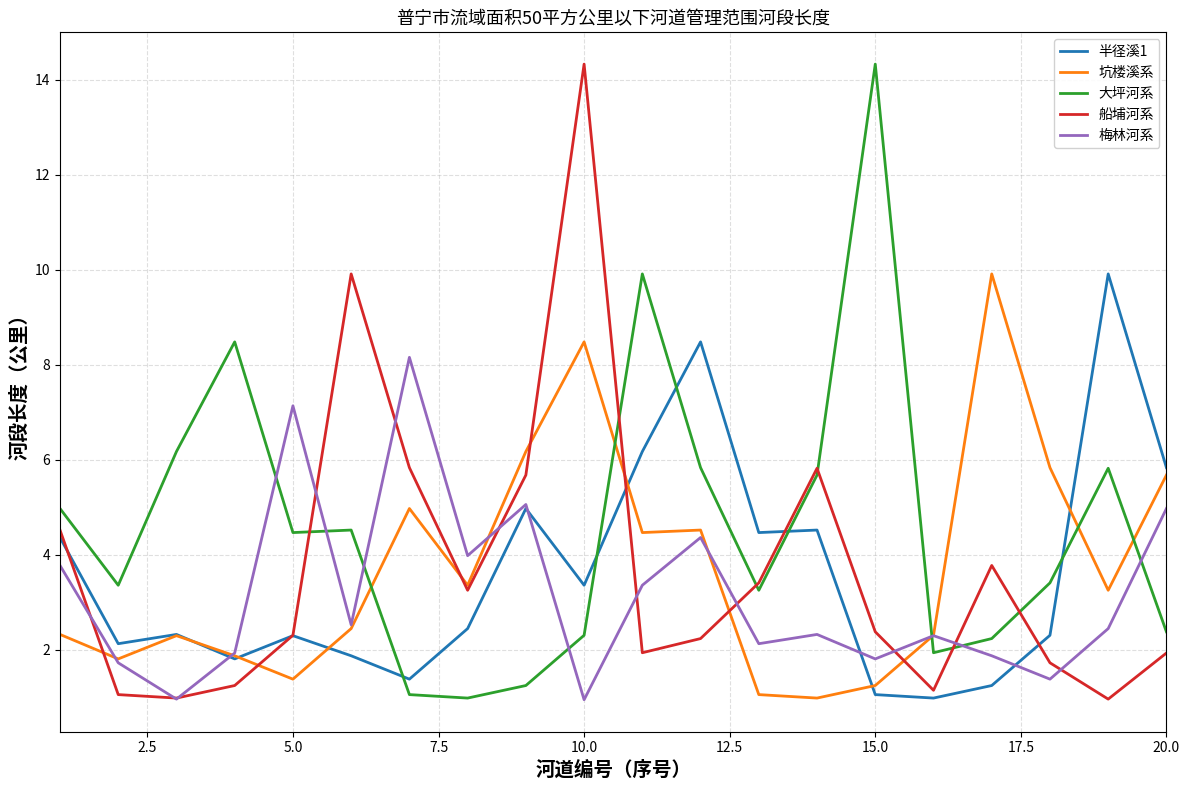

At how many categories does at least one series exceed 12?

2